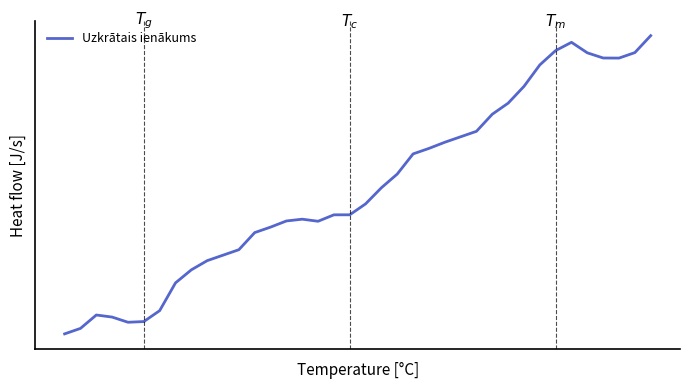

What is the greatest value displayed?

0.3